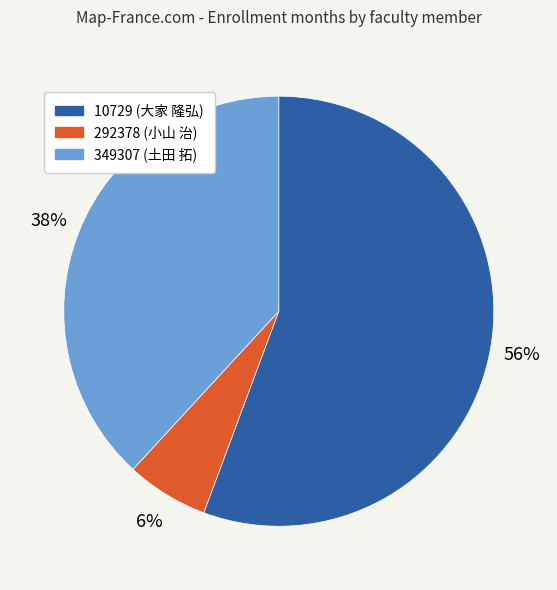

Is the sum of 292378 and 10729 greater than half?

Yes